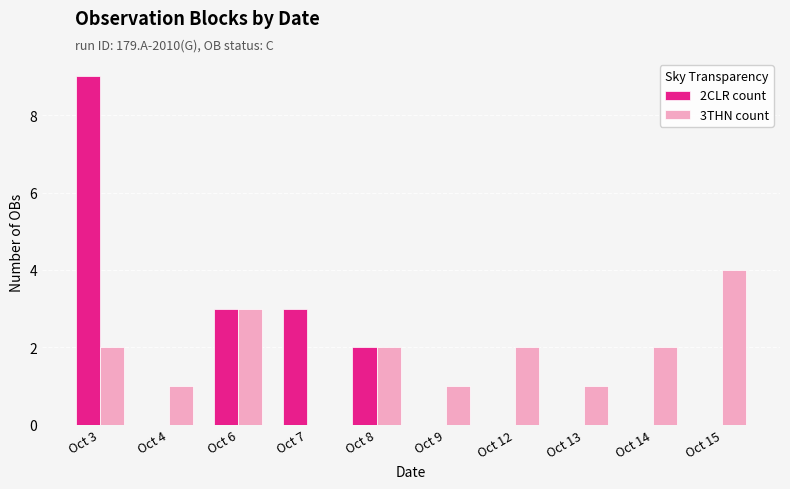

True or false: 2CLR count has a value of 1 at Oct 7.

False